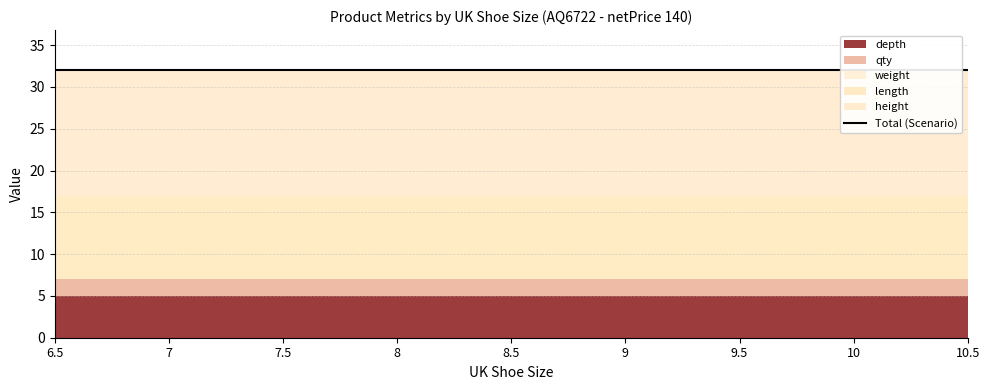

True or false: weight has more than 0 interior local peaks.

False